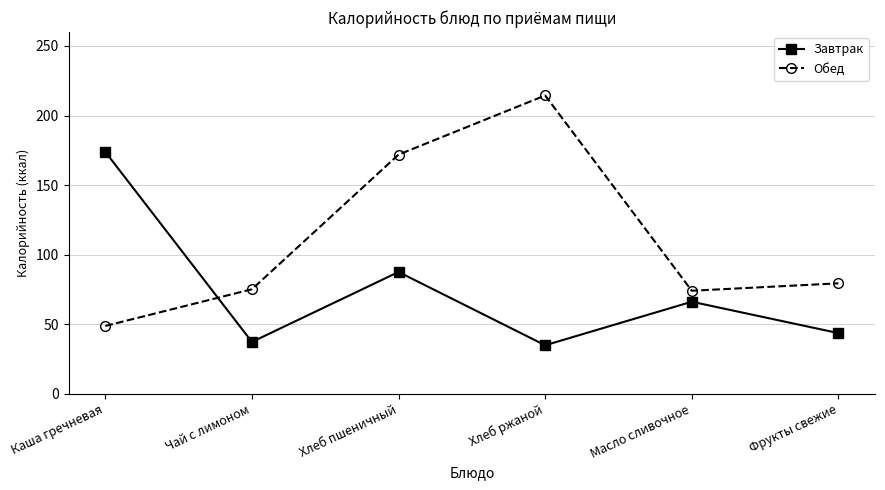

What is the value of the Завтрак point at the 3rd from the left?

87.5